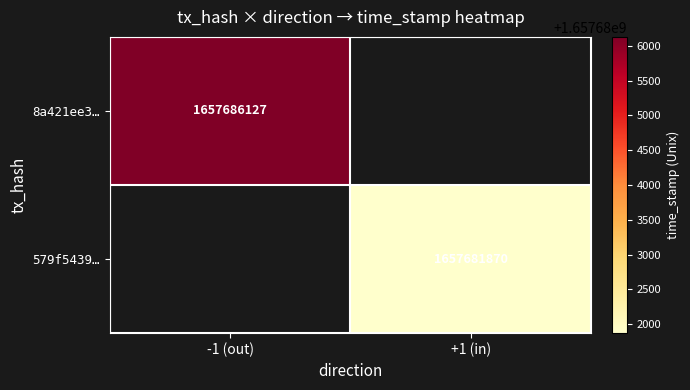

The 579f5439… series shows 2771058160 at +1 (in). True or false?

False